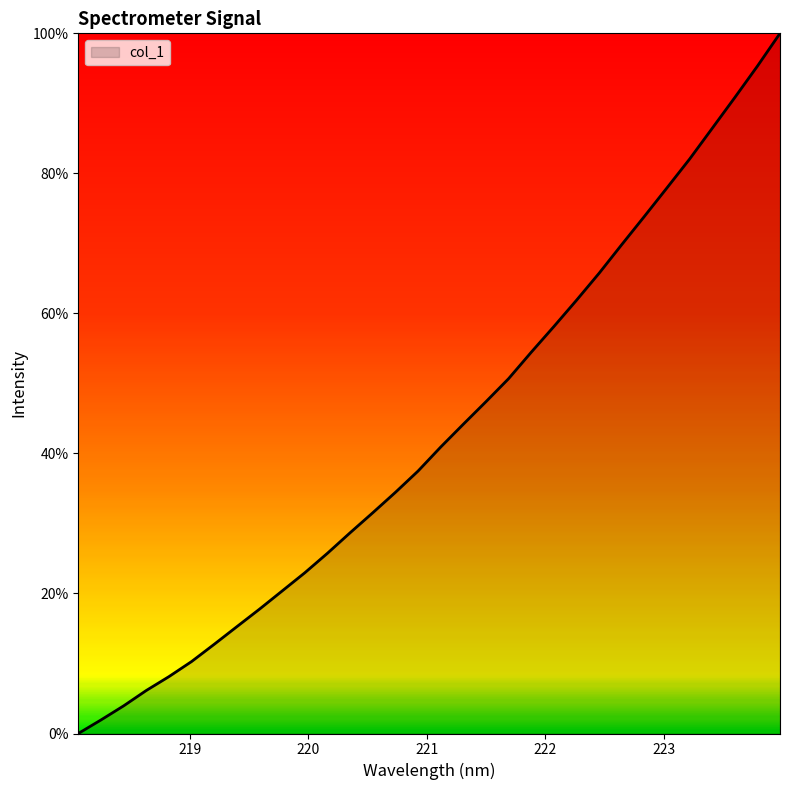

What is the difference between the maximum and minimum values?

100.0